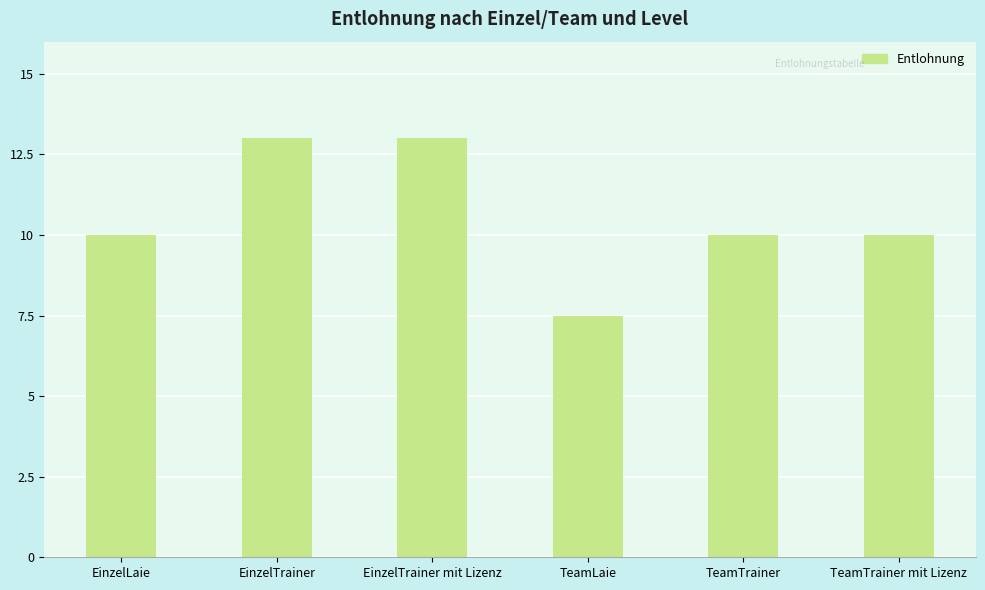

What is the label of the 1st bar from the right?

TeamTrainer mit Lizenz